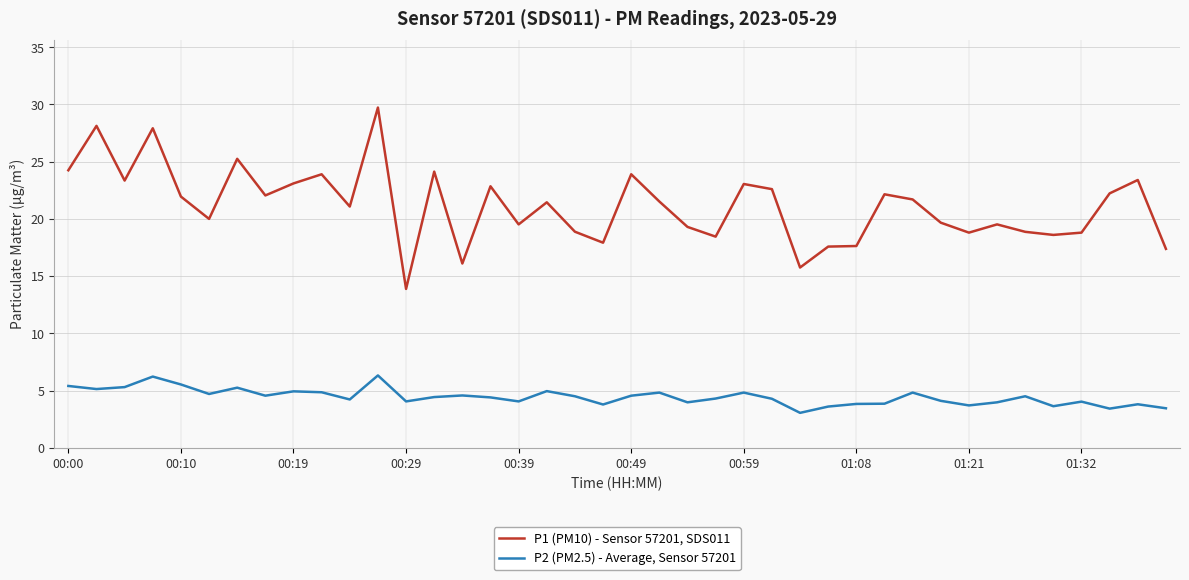

True or false: P2 (PM2.5) - Average, Sensor 57201 and P1 (PM10) - Sensor 57201, SDS011 cross at least once.

False